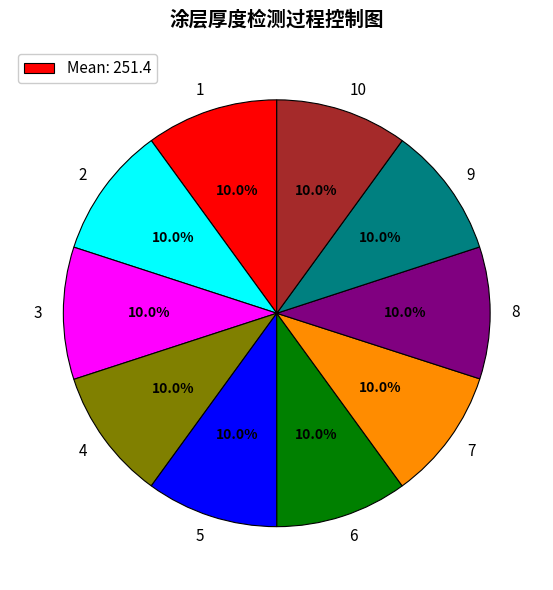

Count the number of slices in the pie.

10